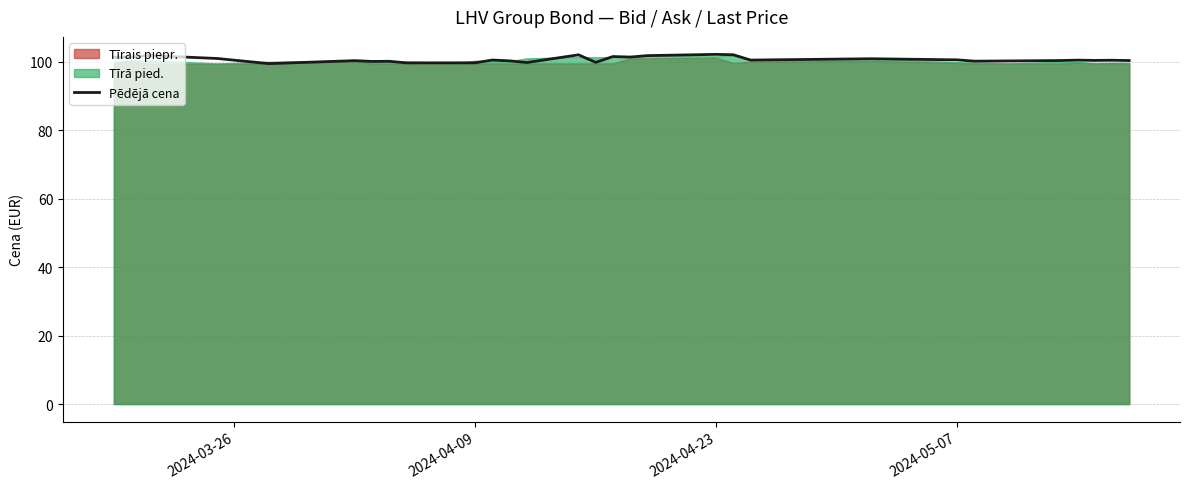

What is the highest value of the Pēdējā cena series?

102.1